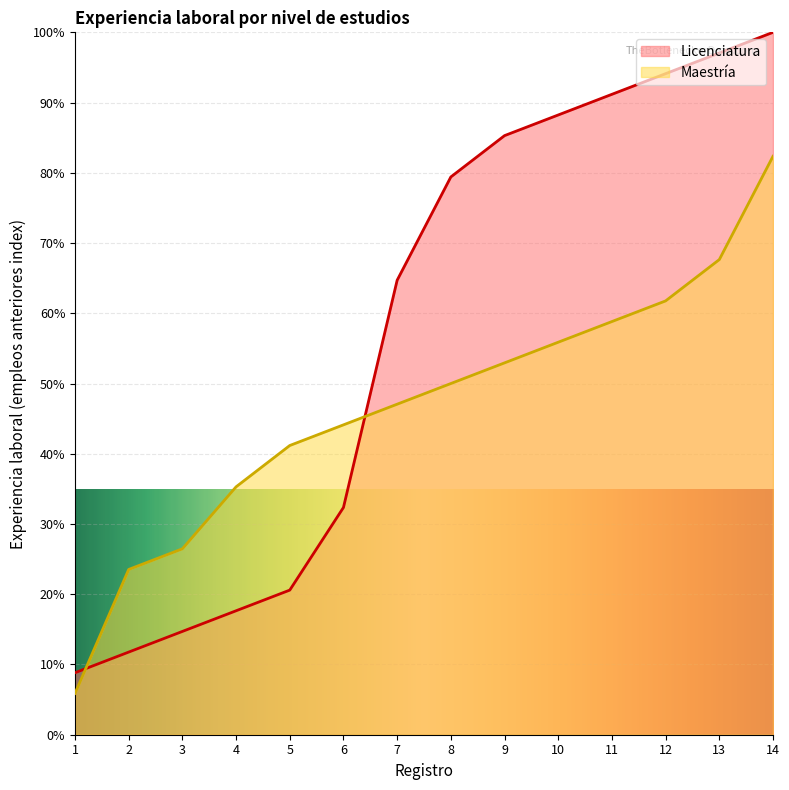

True or false: Licenciatura has a value of 7.4 at 3.

False